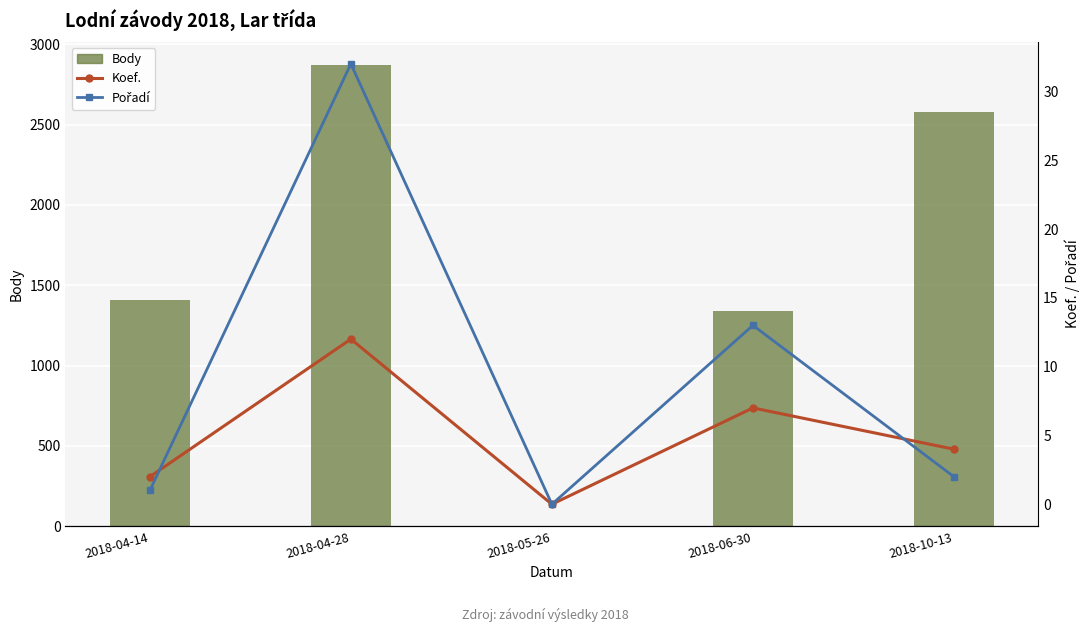

What is the highest value of the Body series?

2872